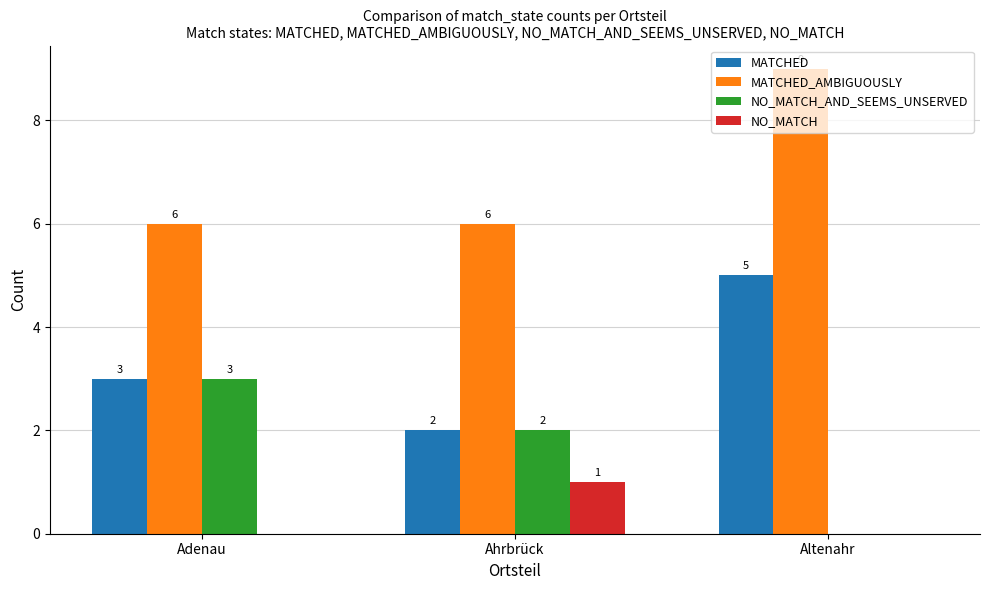

Reading left to right, extract all data points from this chart.

MATCHED: Adenau=3	Ahrbrück=2	Altenahr=5
MATCHED_AMBIGUOUSLY: Adenau=6	Ahrbrück=6	Altenahr=9
NO_MATCH_AND_SEEMS_UNSERVED: Adenau=3	Ahrbrück=2	Altenahr=0
NO_MATCH: Adenau=0	Ahrbrück=1	Altenahr=0